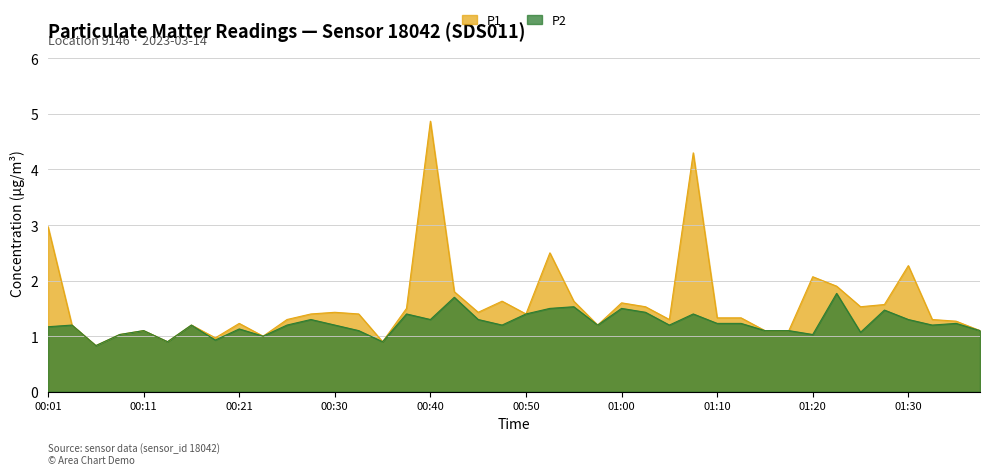

What position from the right is 01:22?

7